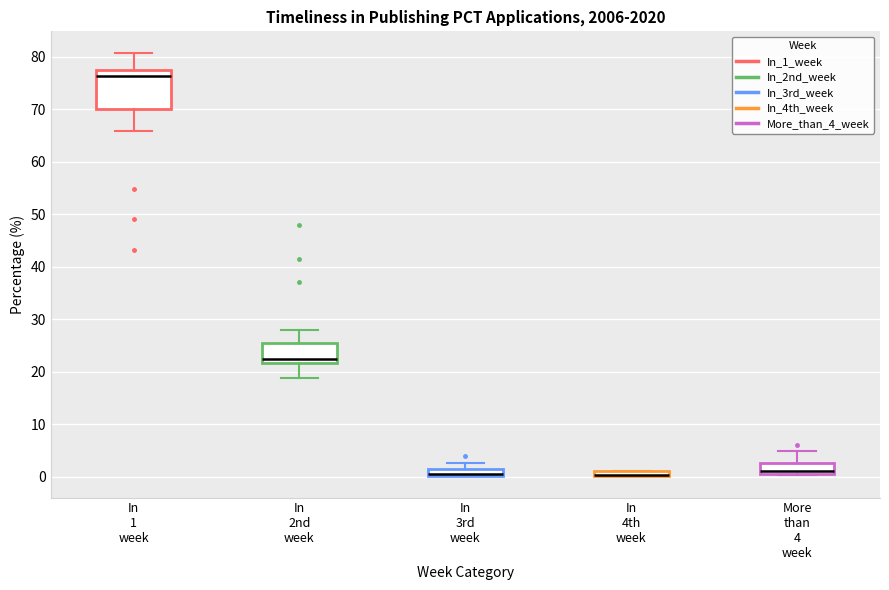

Which box is the tallest, from its lower edge to its upper edge?

In 1 week